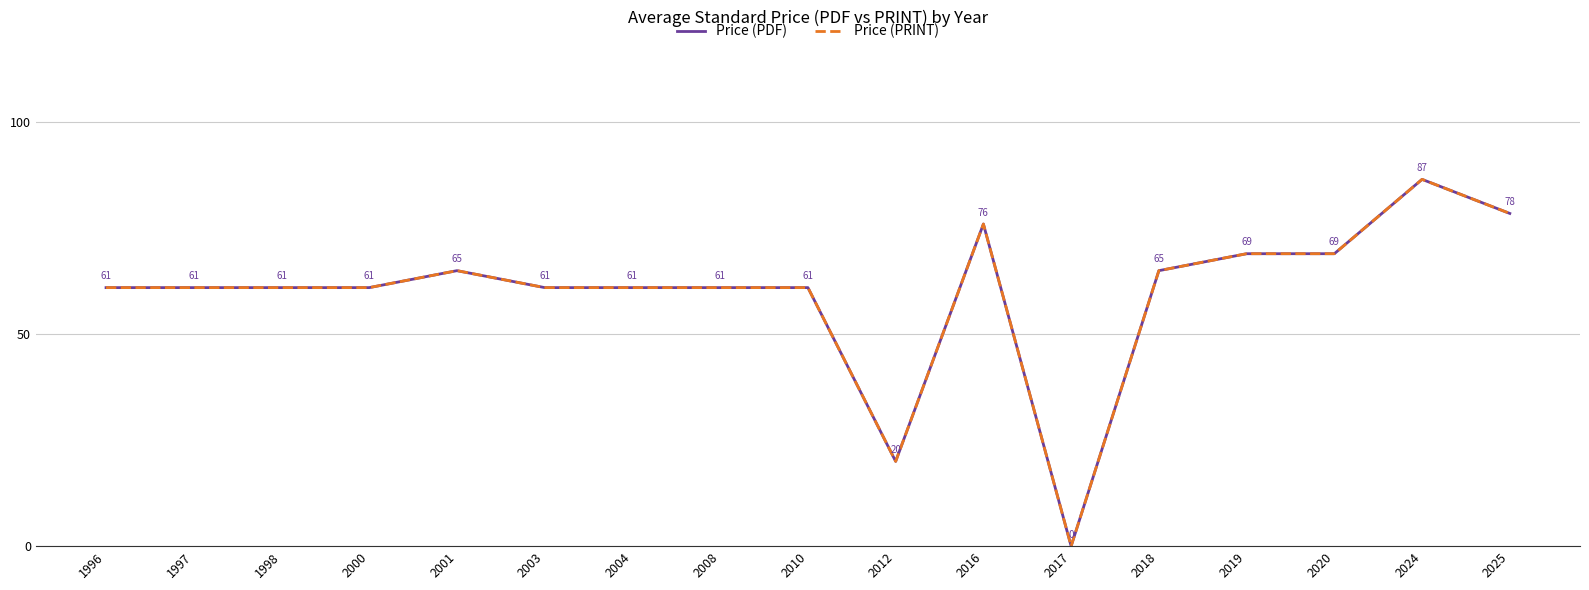

What is the value of the Price (PDF) point at the 3rd from the left?

61.0